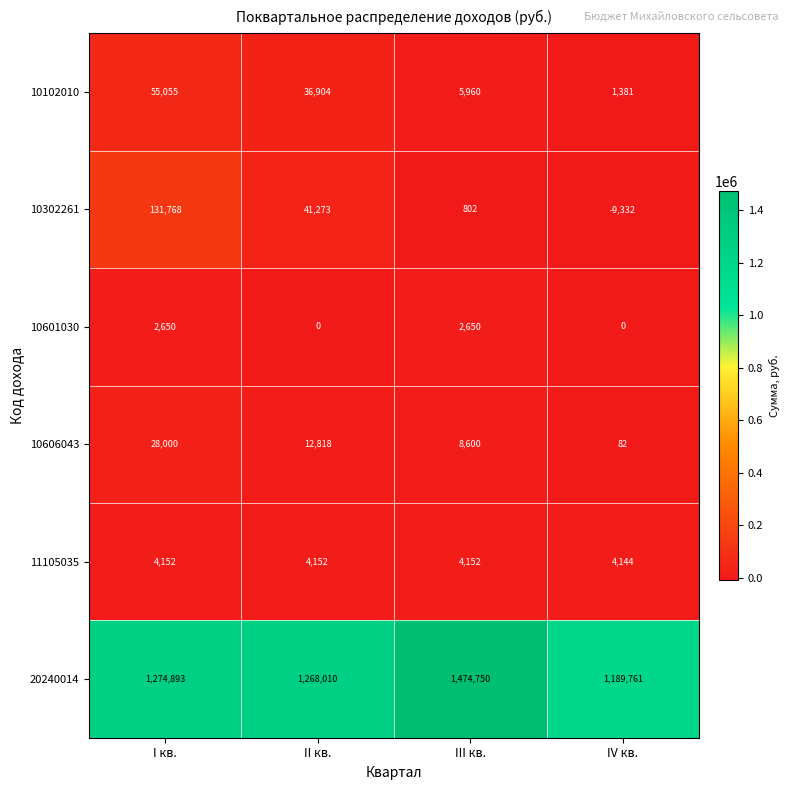

Count the number of data series in this chart.

6